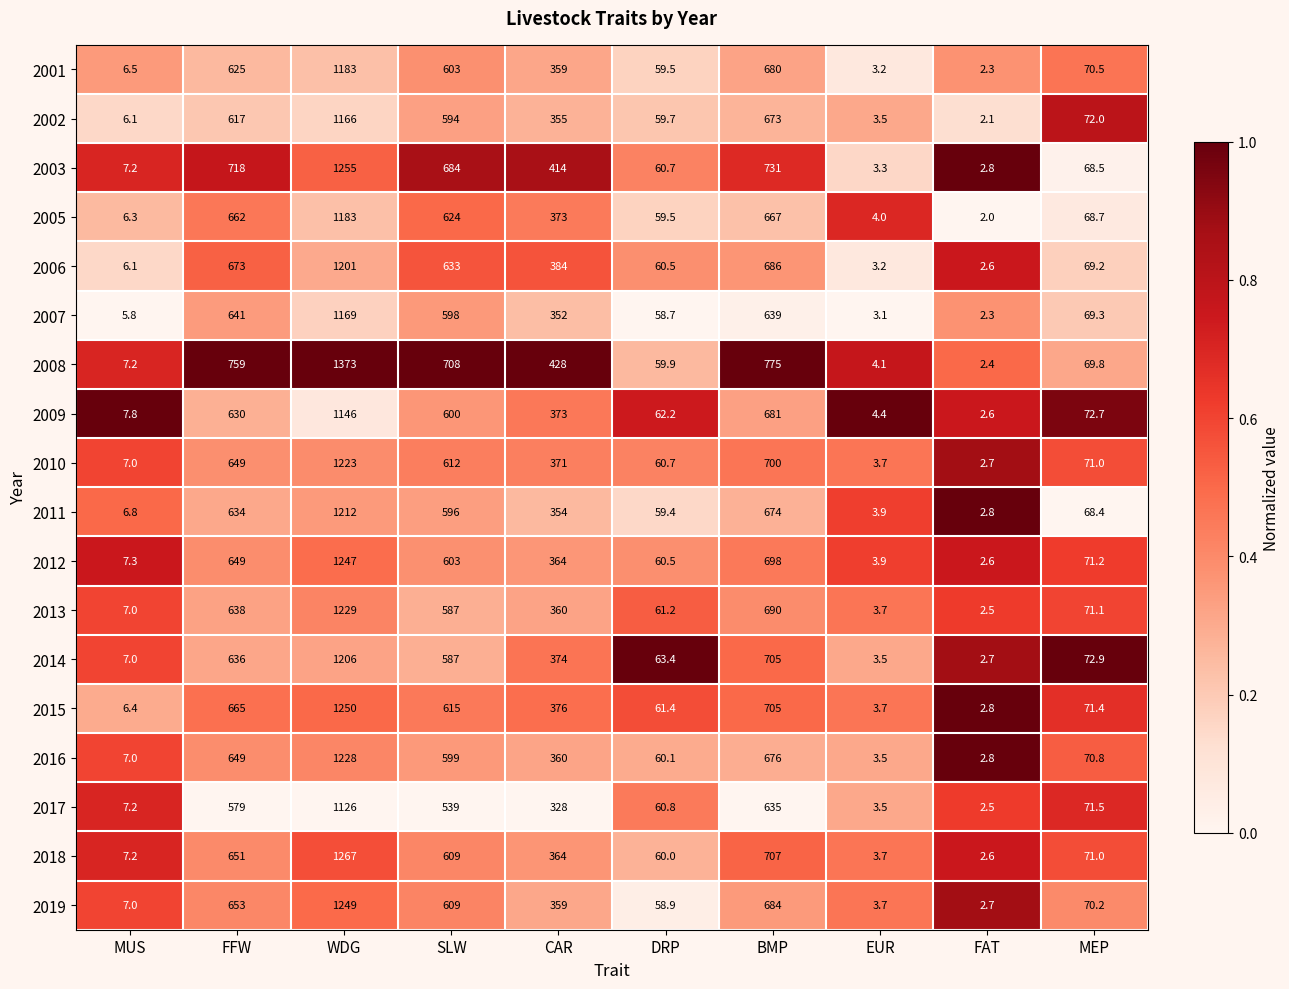

Which series has the largest total across all categories?

2008